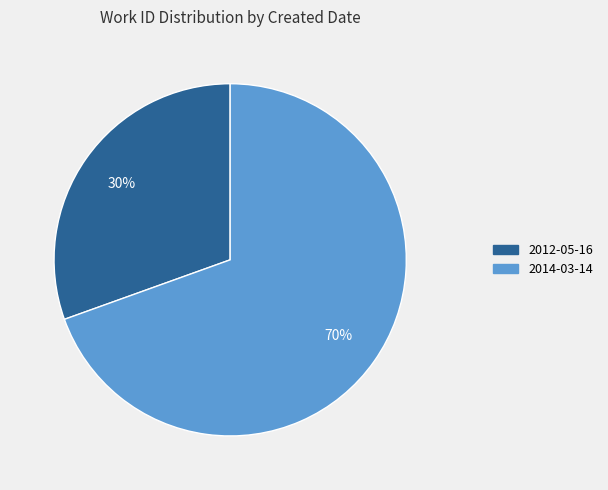

How many slices are in this pie chart?

2